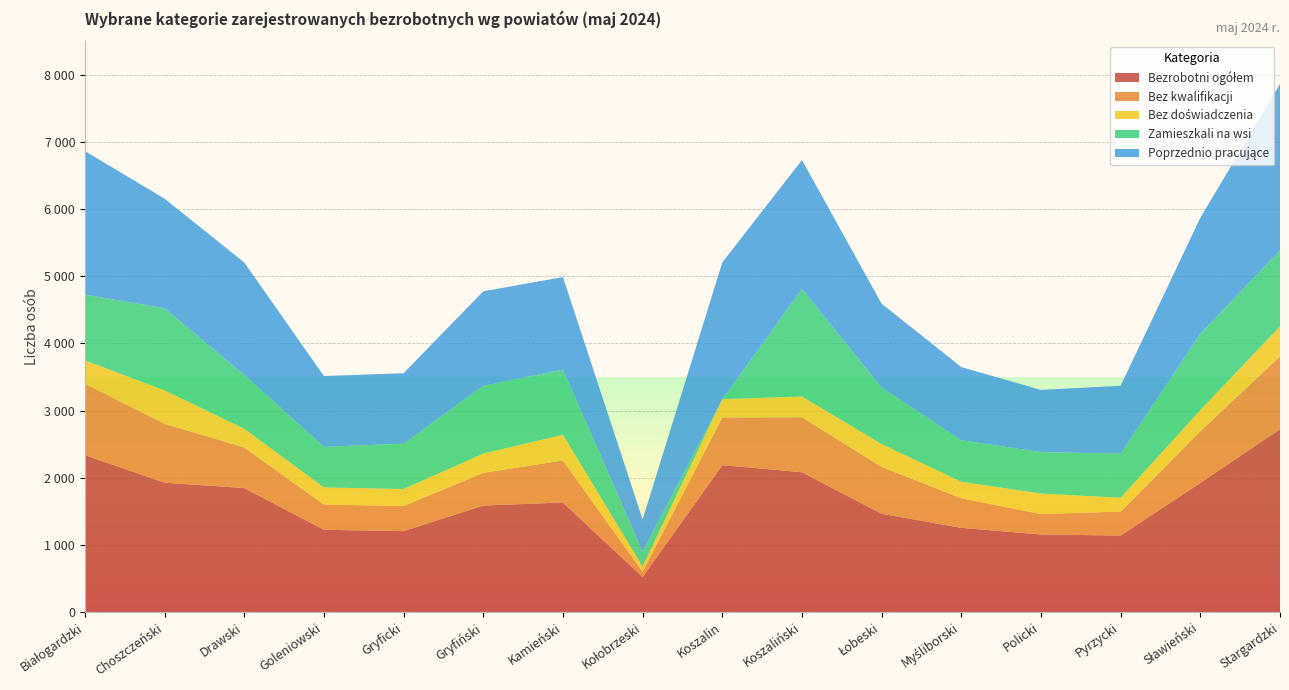

Reading left to right, extract all data points from this chart.

Bezrobotni ogółem: 2336	1925	1846	1224	1204	1585	1631	519	2187	2081	1463	1253	1154	1138	1922	2722
Bez kwalifikacji: 1062	878	604	376	374	487	625	78	709	819	698	441	304	357	769	1083
Bez doświadczenia: 349	497	279	255	253	287	383	80	272	309	340	245	306	206	316	448
Zamieszkali na wsi: 978	1224	801	604	675	1009	971	224	0	1603	842	618	617	657	1136	1134
Poprzednio pracujące: 2138	1631	1675	1055	1050	1407	1377	477	2037	1918	1248	1090	926	1011	1728	2476